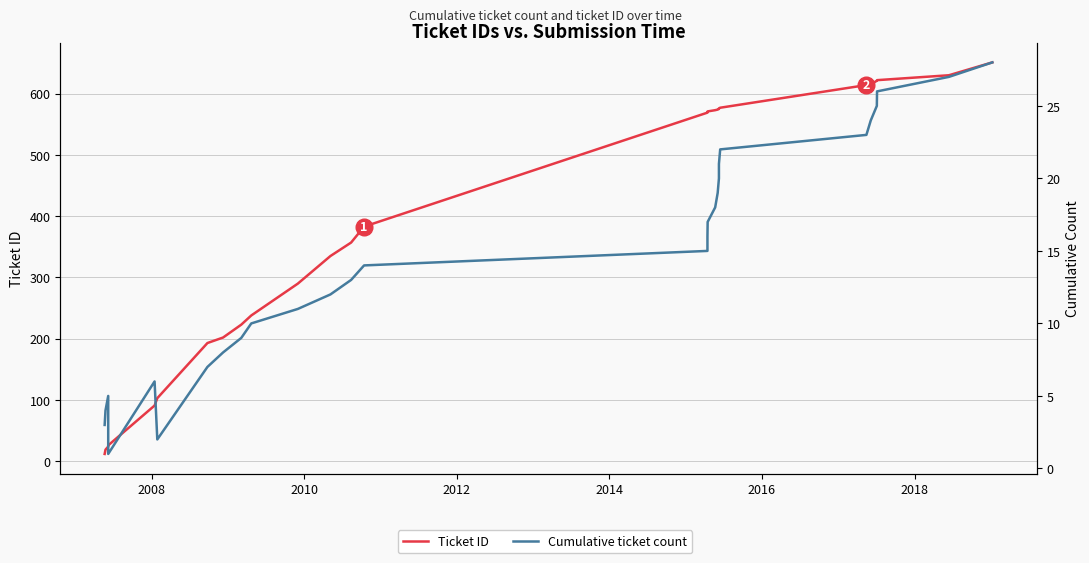

Reading right to left, transcribe all the data shown in this chart.

Ticket ID: 651	630	622	621	615	614	577	576	575	574	573	571	570	569	383	357	335	290	238	223	202	193	103	91	26	24	19	12
Cumulative ticket count: 28	27	26	25	24	23	22	21	20	19	18	17	16	15	14	13	12	11	10	9	8	7	2	6	1	5	4	3